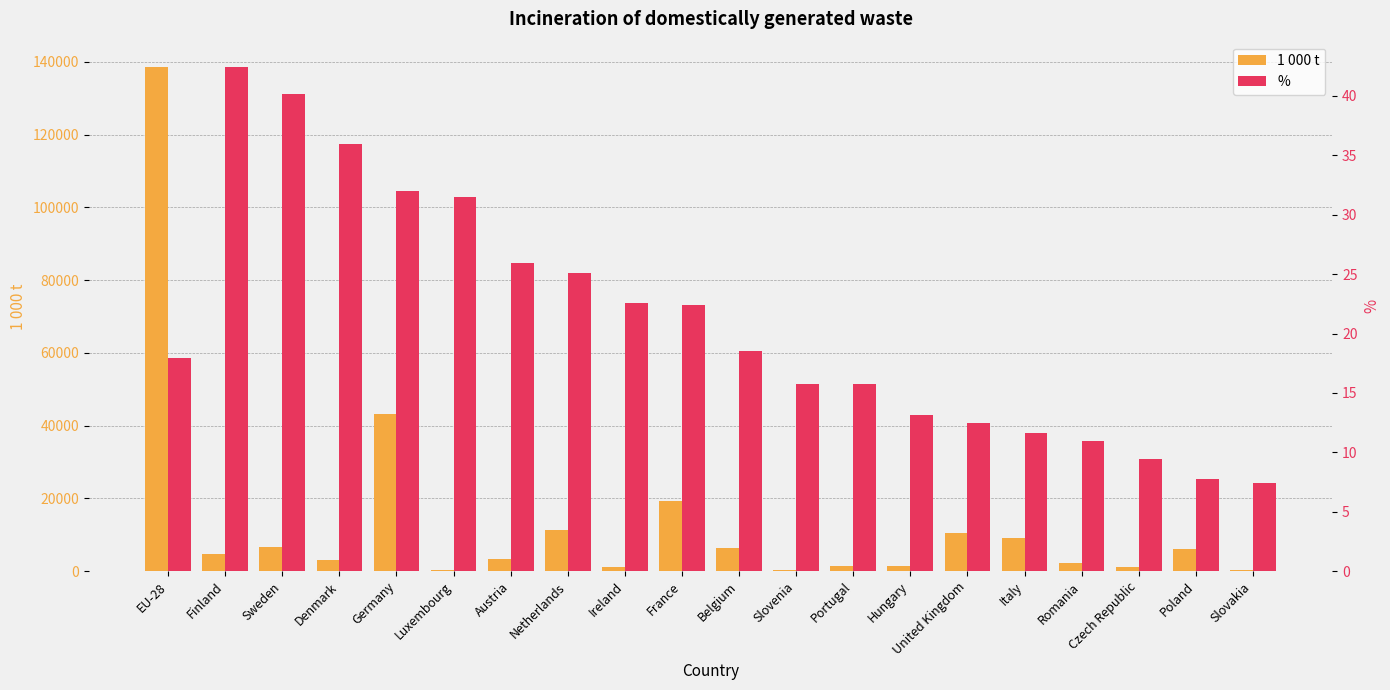

Where does the 1 000 t series first go above 4698?

EU-28